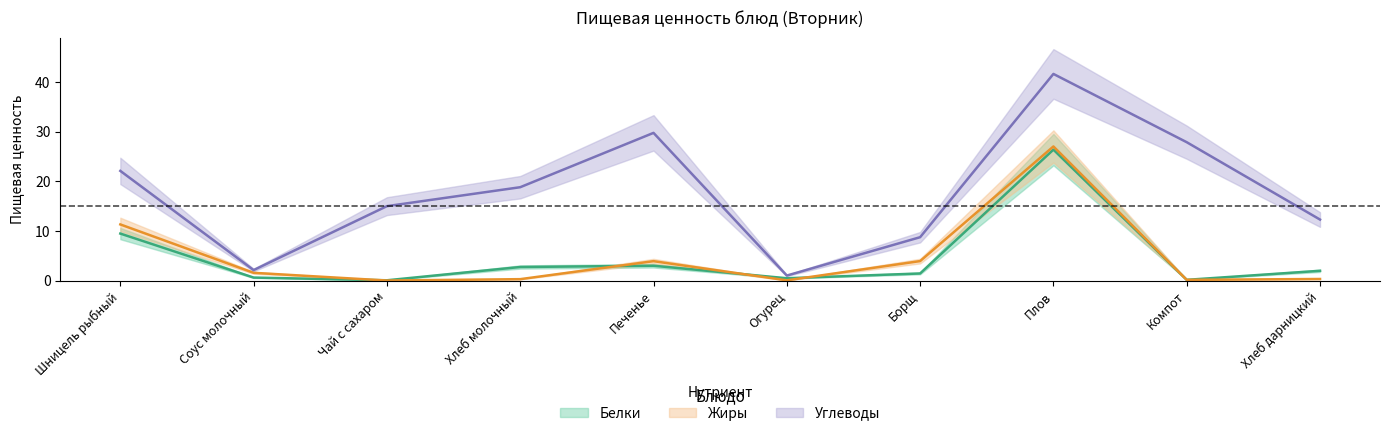

What is the value of the Углеводы point at the 1st from the left?

22.1